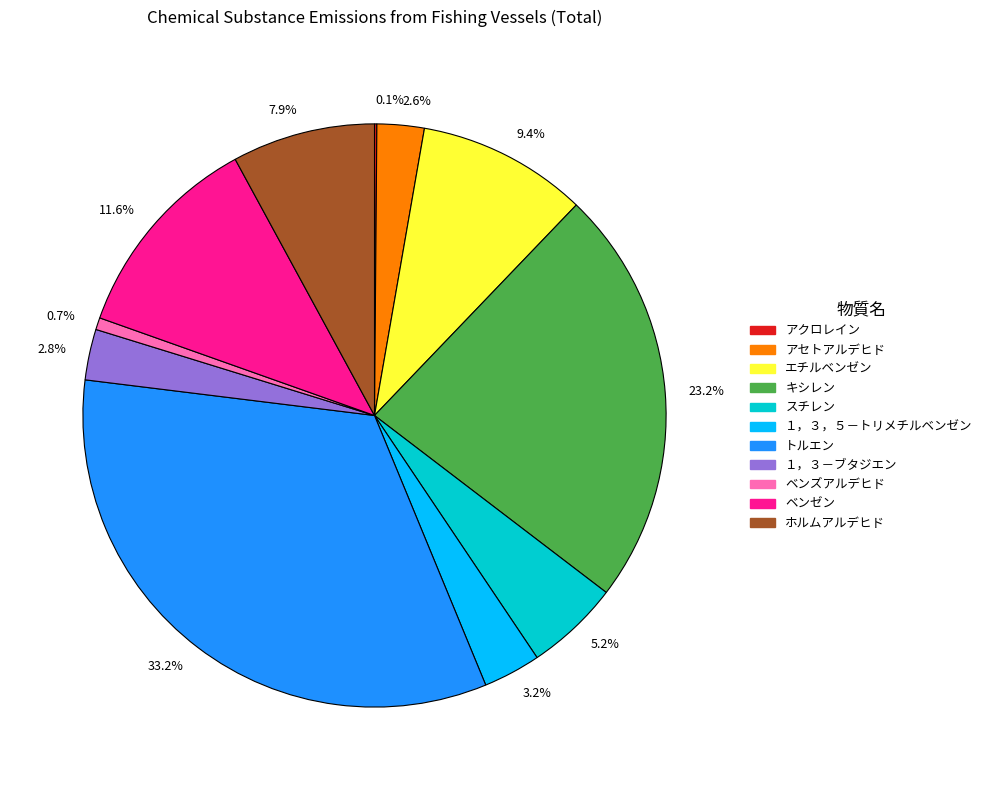

Do 2.6% and 9.4% together represent more than half of the pie?

No